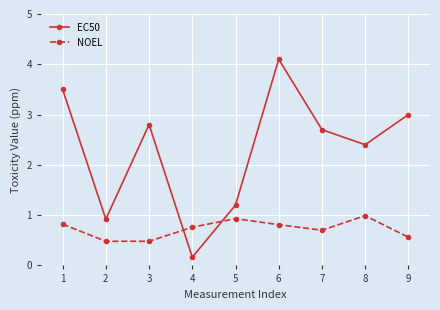

True or false: EC50 has more than 2 points higher than both neighbors.

False